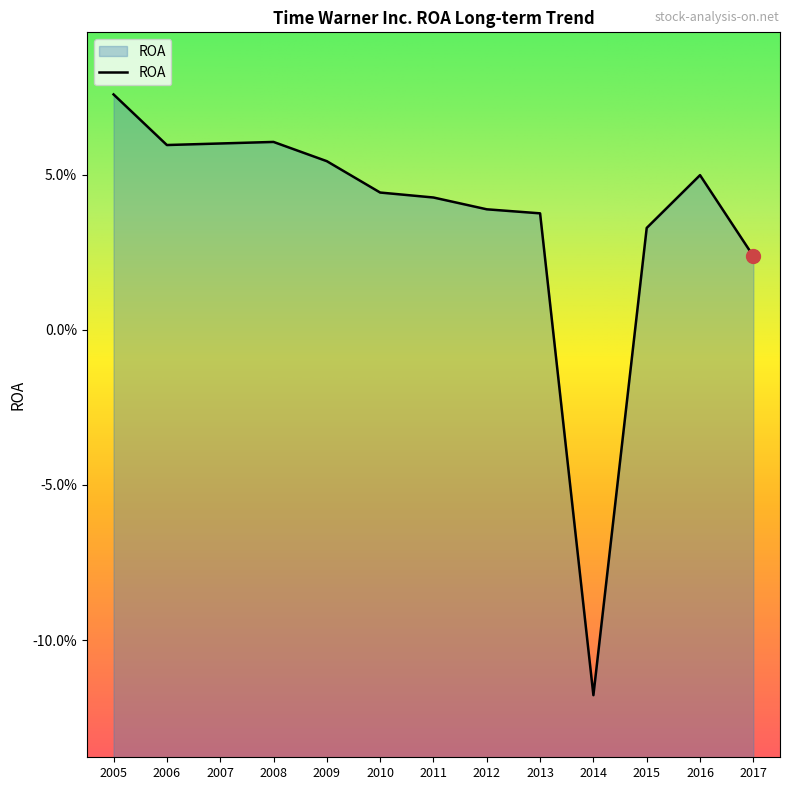

Count the number of values greater than 0.

12